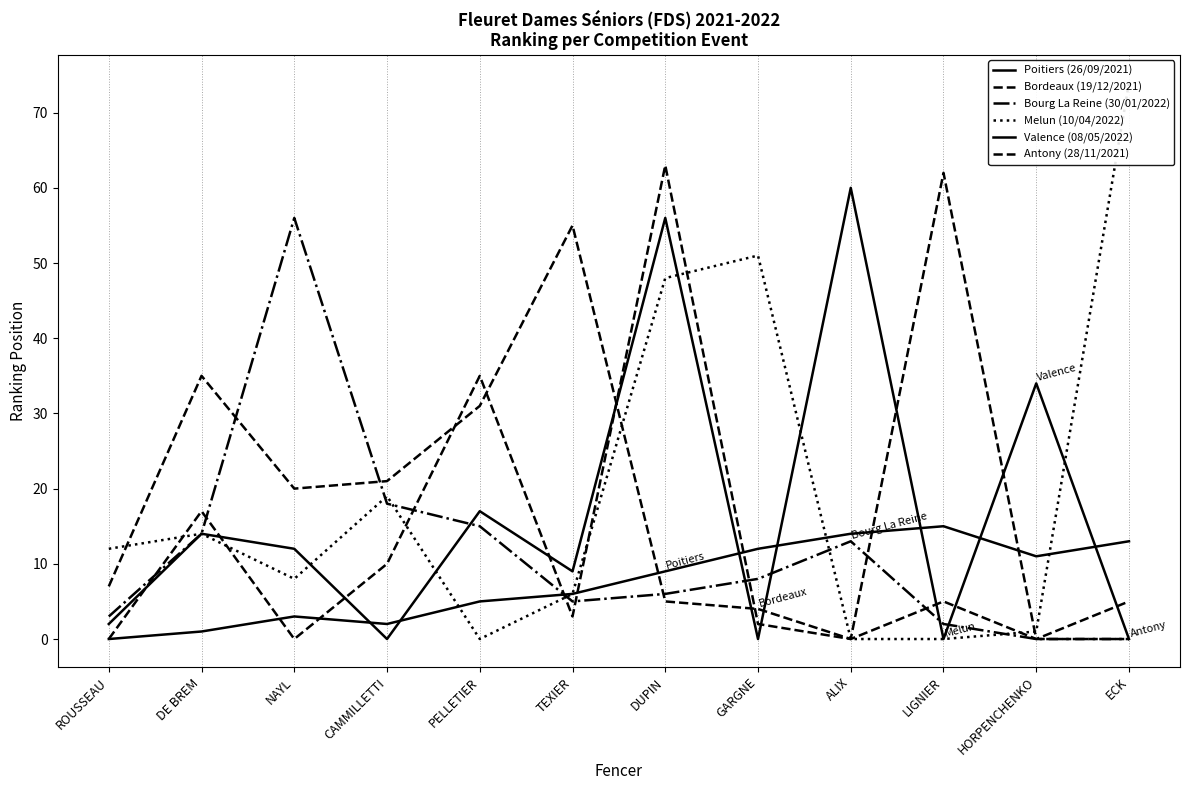

In Bordeaux (19/12/2021), how many points are higher than both neighbors (excluding endpoints)?

3